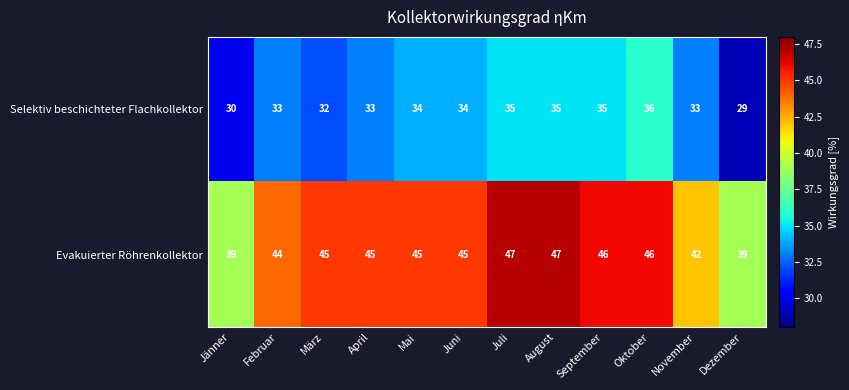

Reading left to right, extract all data points from this chart.

Selektiv beschichteter Flachkollektor: Jänner=30	Februar=33	März=32	April=33	Mai=34	Juni=34	Juli=35	August=35	September=35	Oktober=36	November=33	Dezember=29
Evakuierter Röhrenkollektor: Jänner=39	Februar=44	März=45	April=45	Mai=45	Juni=45	Juli=47	August=47	September=46	Oktober=46	November=42	Dezember=39